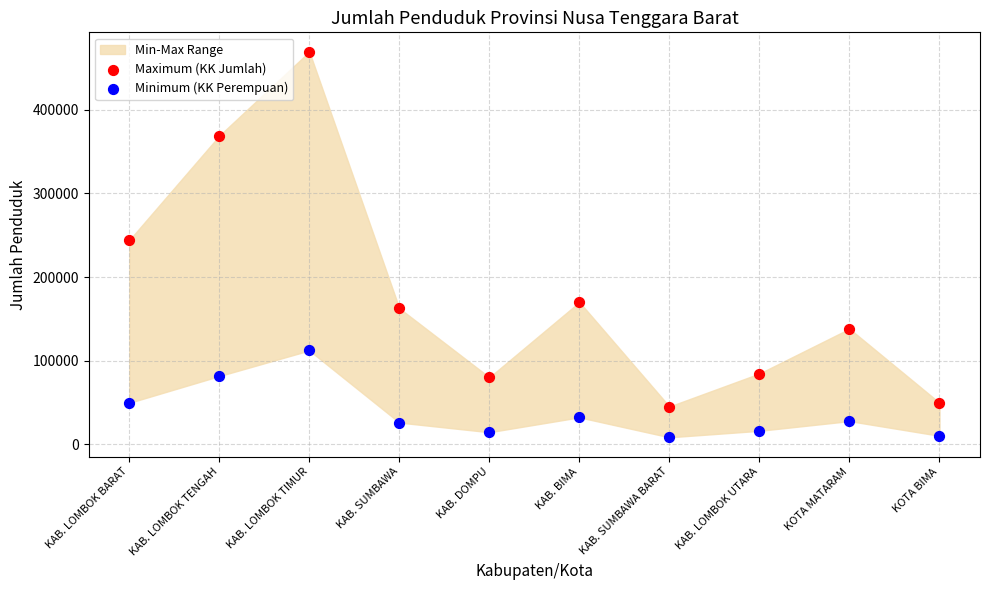

Which series reaches the maximum Y coordinate?

Maximum (KK Jumlah)